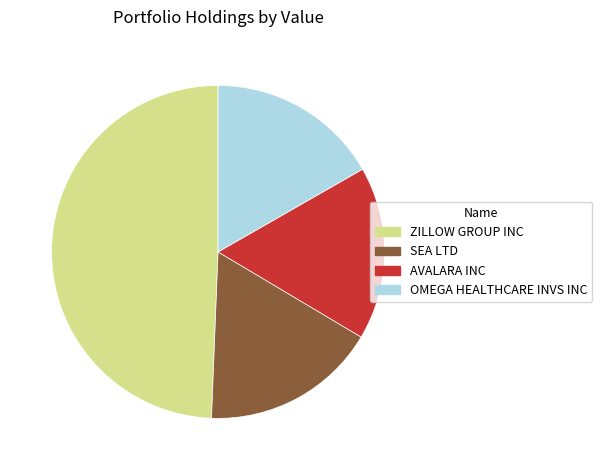

Is there a majority slice in this chart?

No